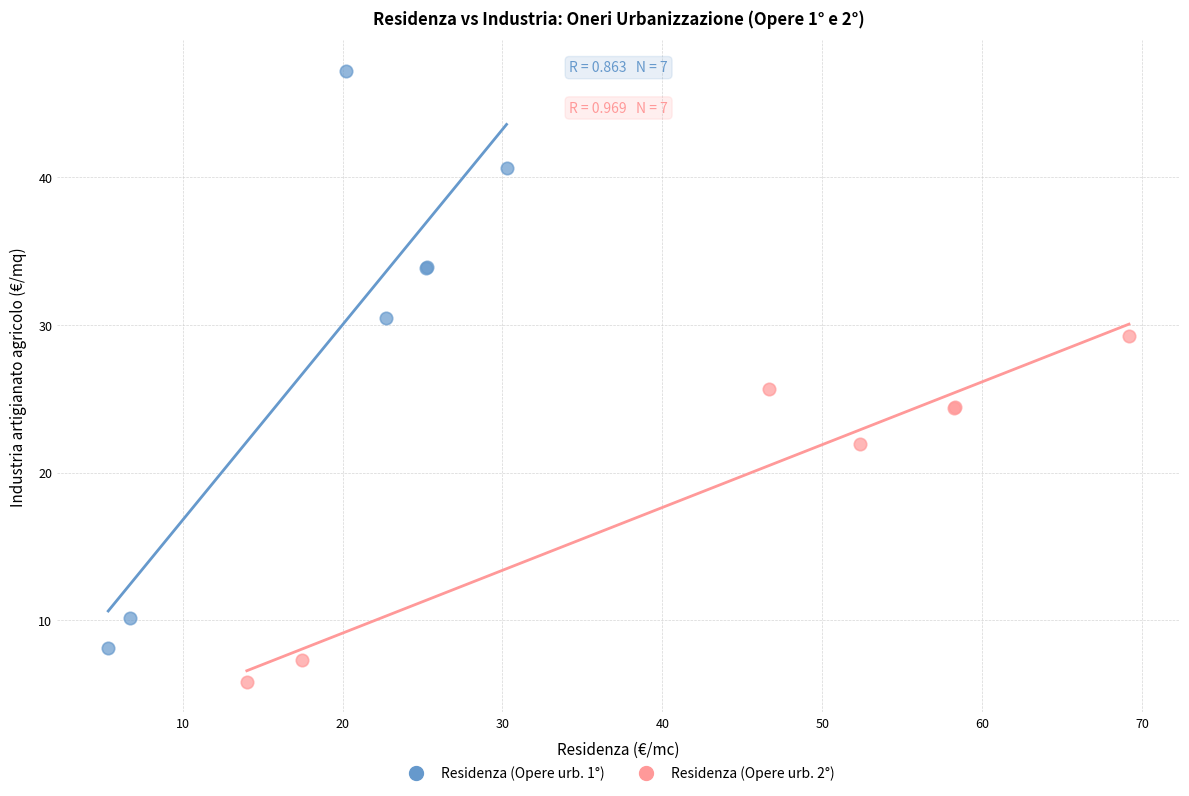

Which series reaches the minimum Y coordinate?

Residenza (Opere urb. 2°)